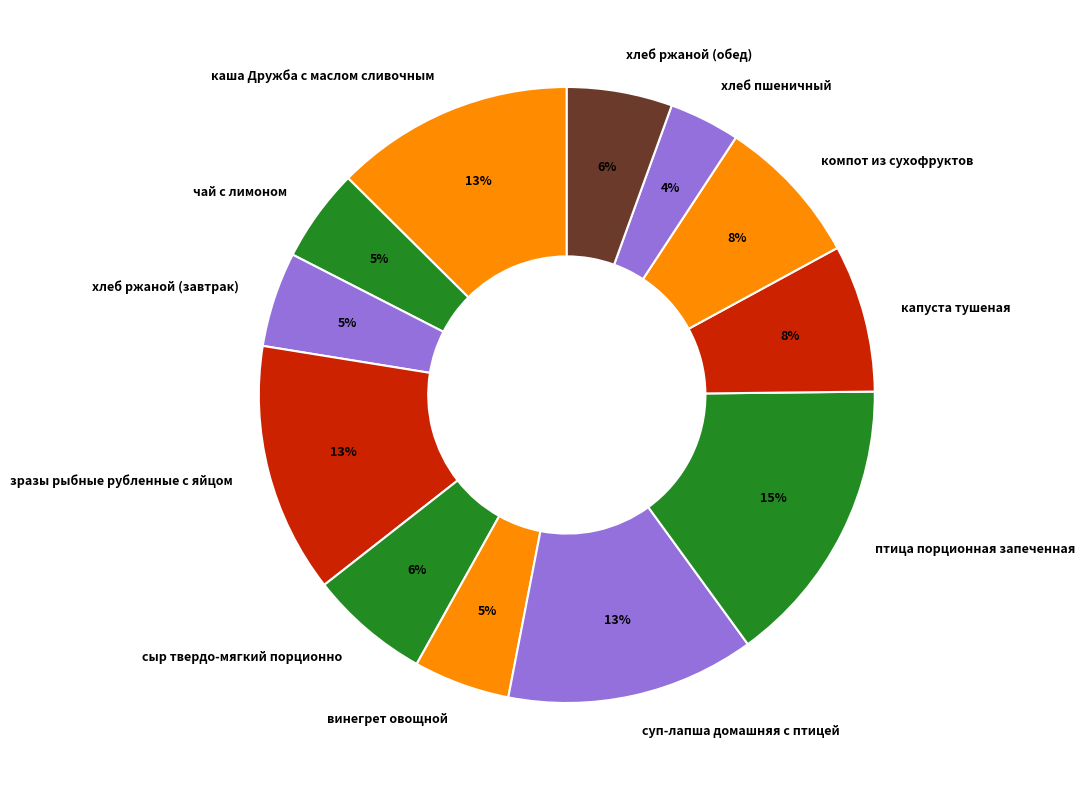

Do винегрет овощной and капуста тушеная together represent more than half of the pie?

No